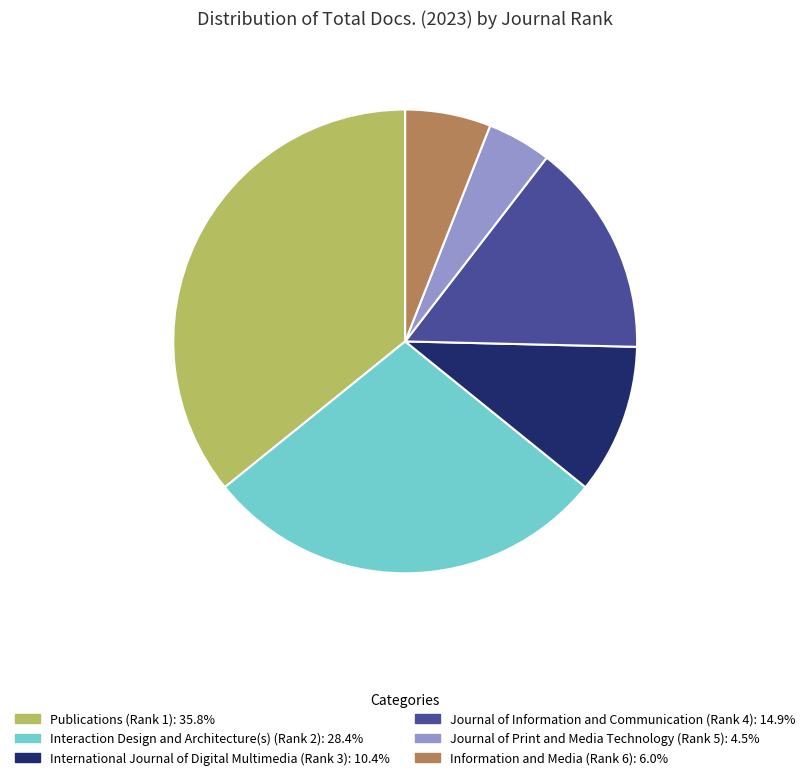

Do Information and Media (Rank 6): 6.0% and International Journal of Digital Multimedia (Rank 3): 10.4% together represent more than half of the pie?

No